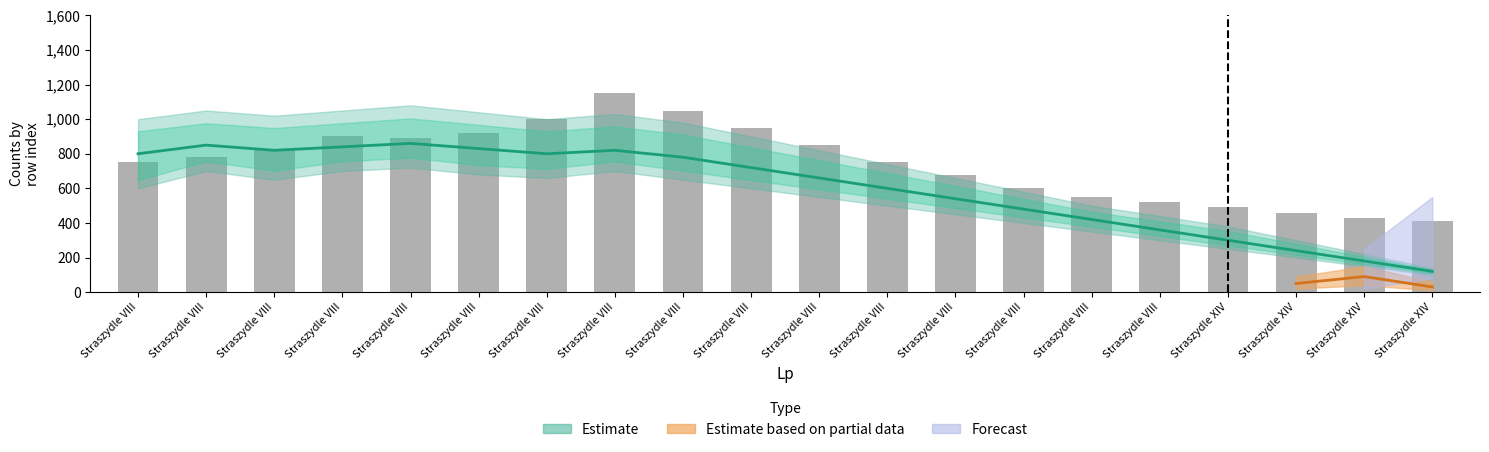

What is the sum of all values?

14950